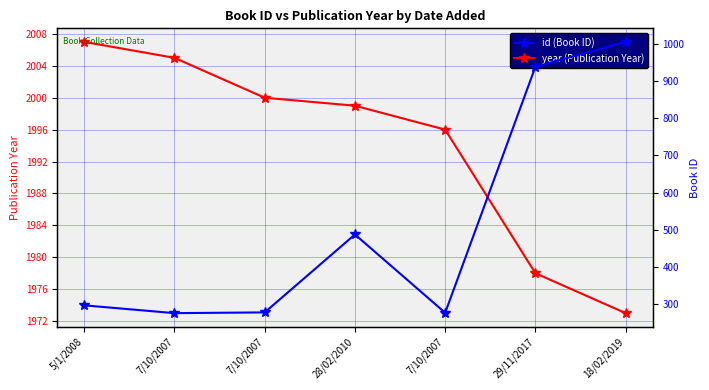

What are all the series names shown in the legend?

year, id